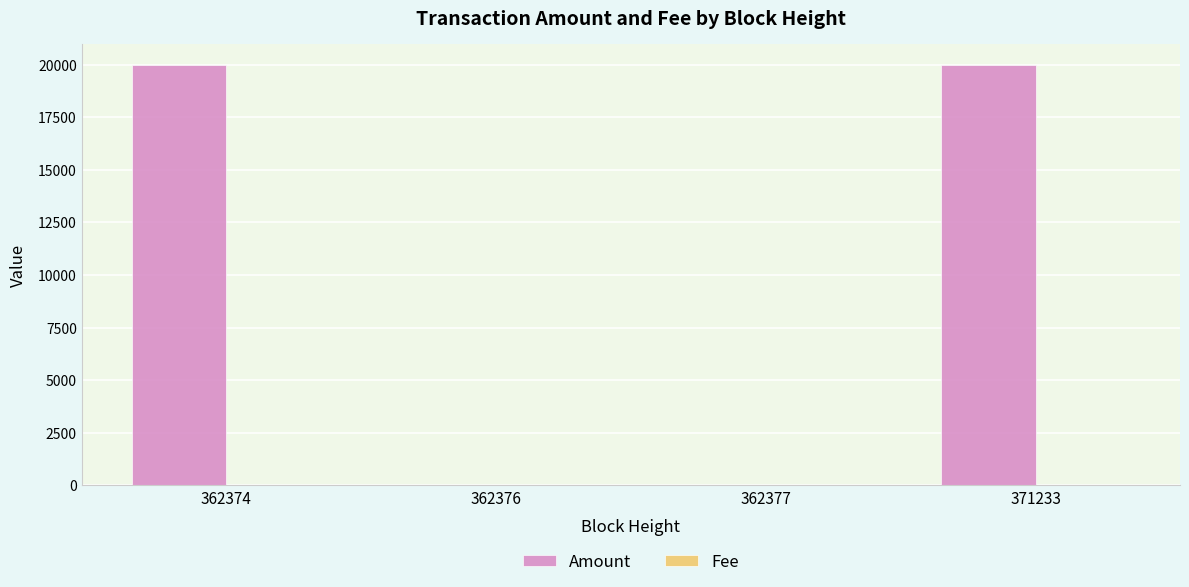

The Amount series shows 19979.9 at 371233. True or false?

True